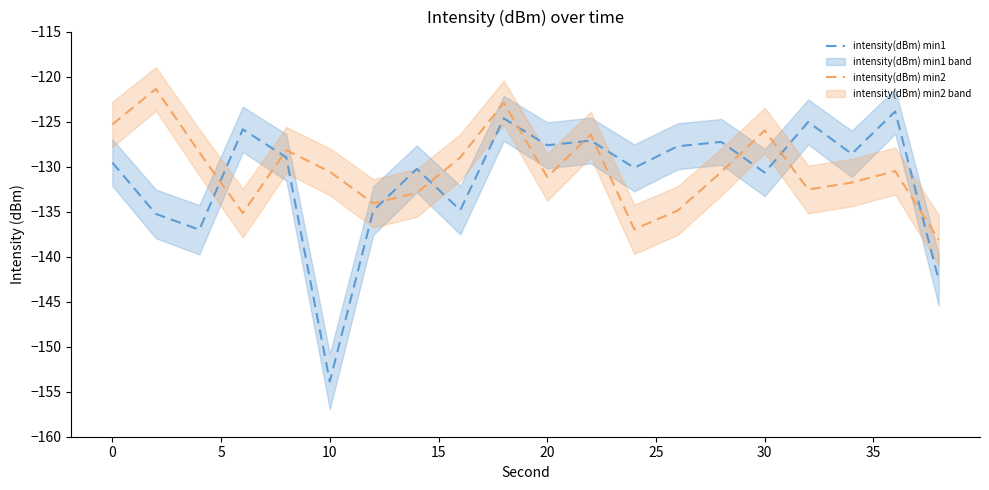

Reading left to right, extract all data points from this chart.

intensity(dBm) min1: -129.6	-135.2	-137.0	-125.9	-129.0	-153.9	-134.9	-130.3	-134.8	-124.6	-127.6	-127.1	-130.1	-127.7	-127.3	-130.7	-125.0	-128.6	-123.9	-142.6
intensity(dBm) min2: -125.3	-121.4	-128.4	-135.2	-128.2	-130.6	-134.1	-132.9	-129.0	-122.9	-131.2	-126.4	-137.0	-134.9	-130.6	-126.0	-132.5	-131.8	-130.5	-138.1